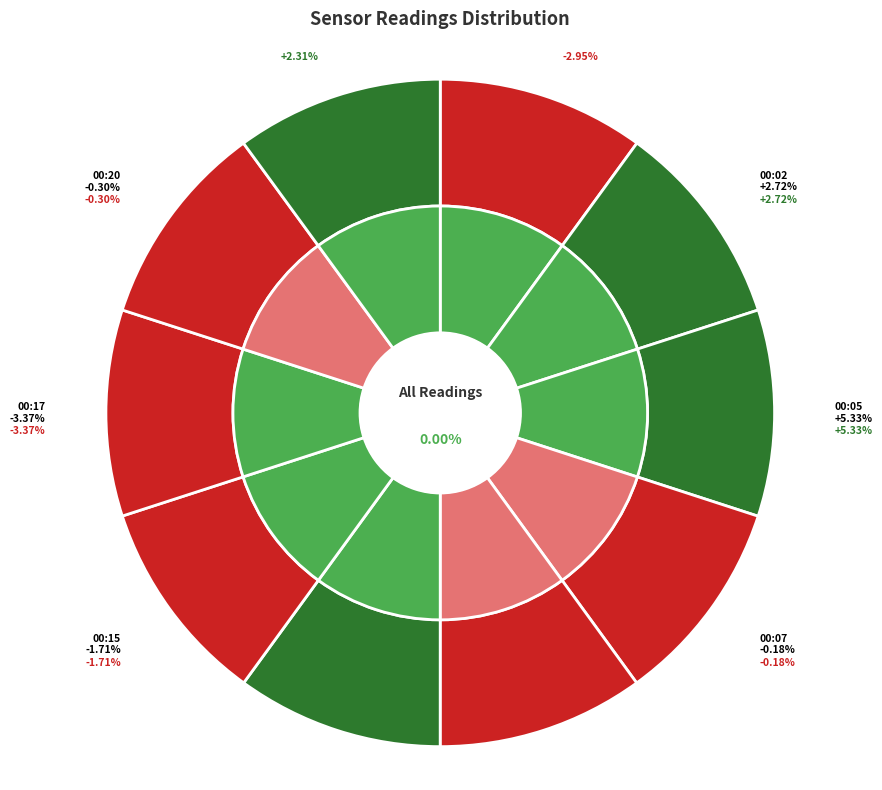

Does 00:20 account for over 50% of the chart?

No